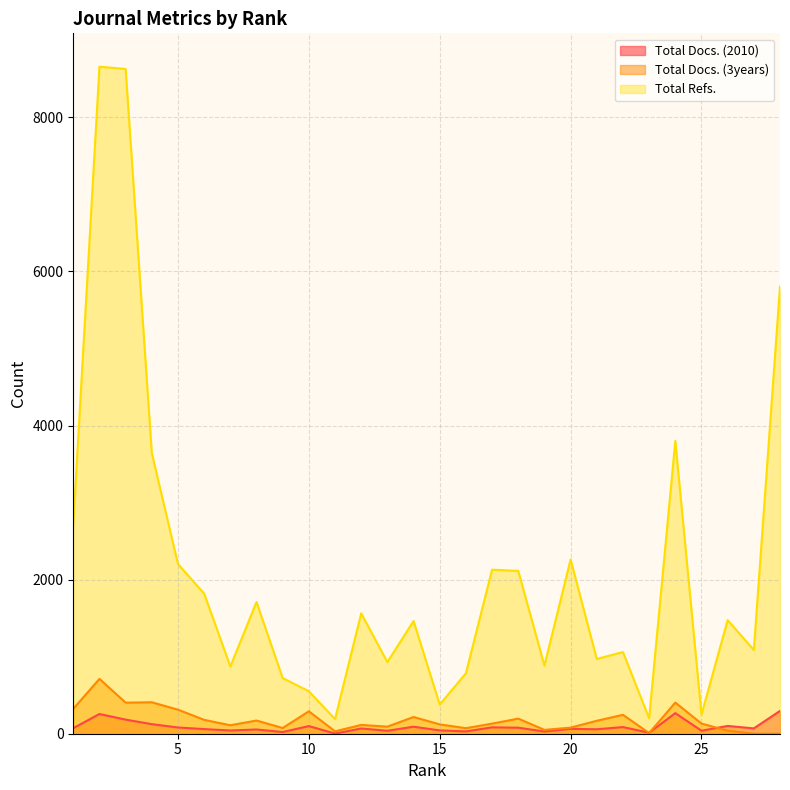

Count the number of categories in the chart.

28